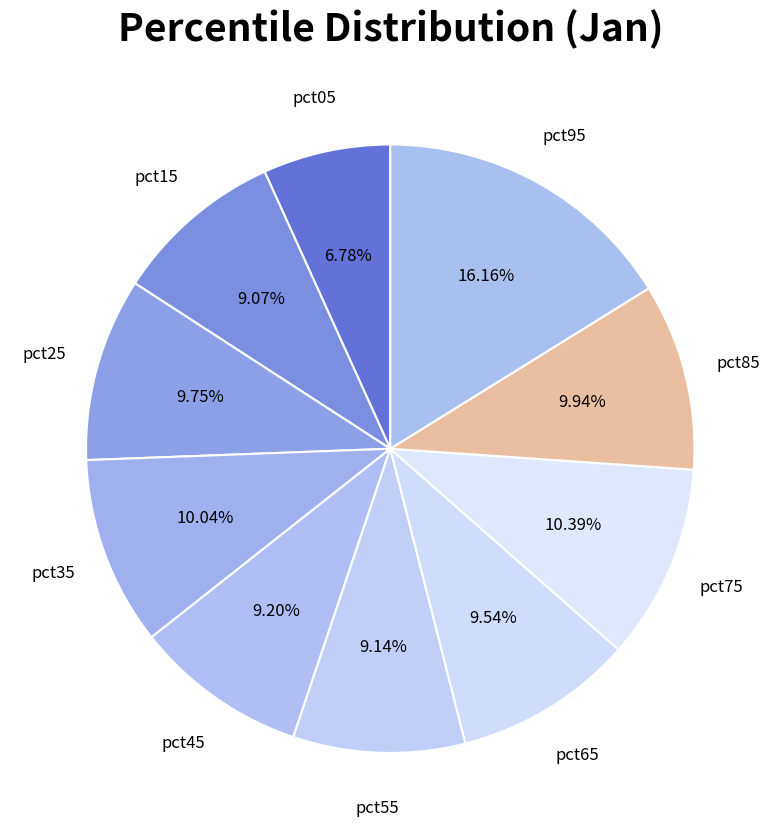

Which category has the smallest portion of the pie?

pct05